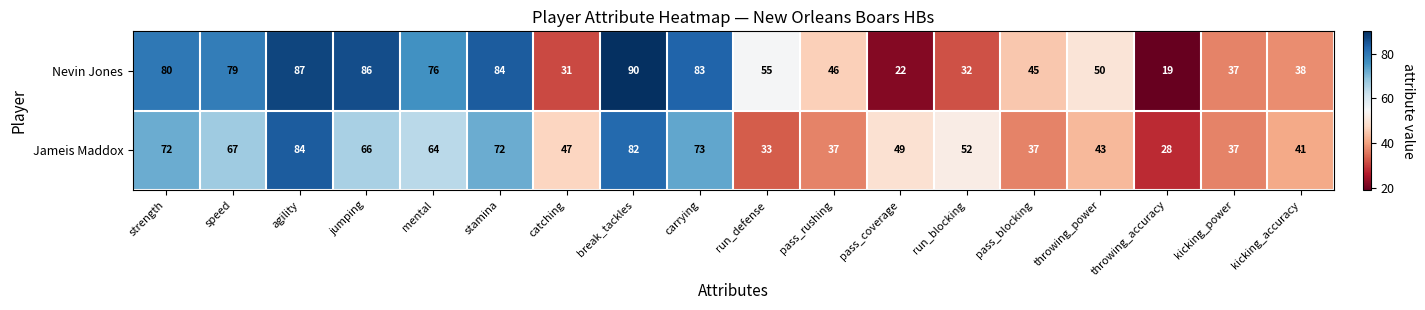

True or false: Nevin Jones has a value of 90 at throwing_power.

False